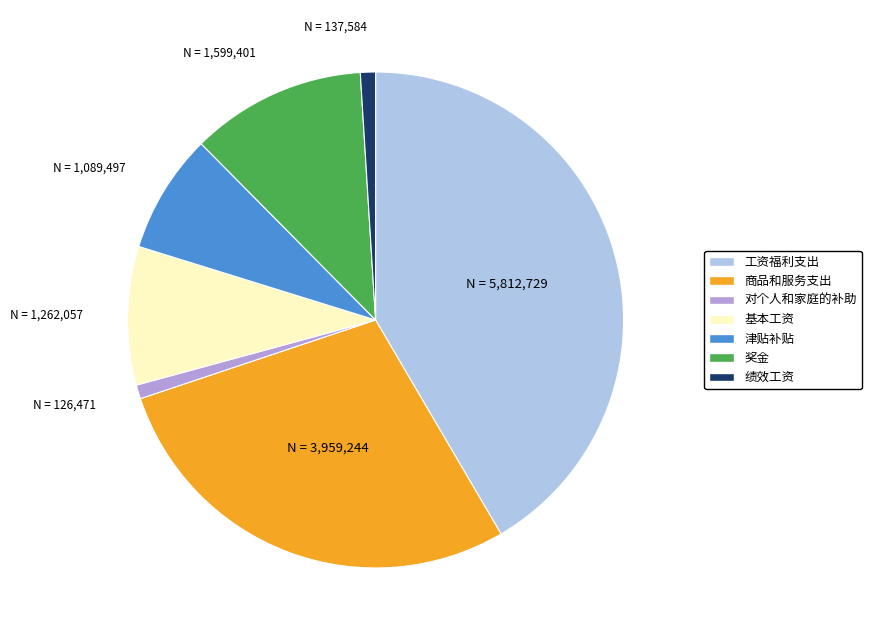

Is the sum of 对个人和家庭的补助 and 奖金 greater than half?

No